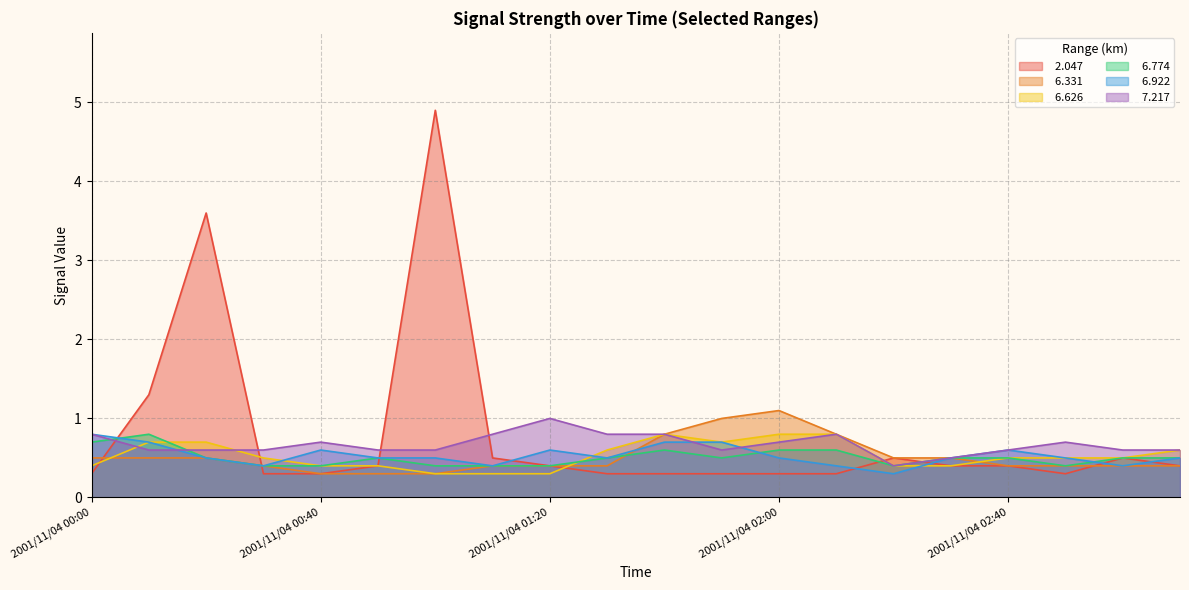

What is the maximum value for   6.331?

1.1